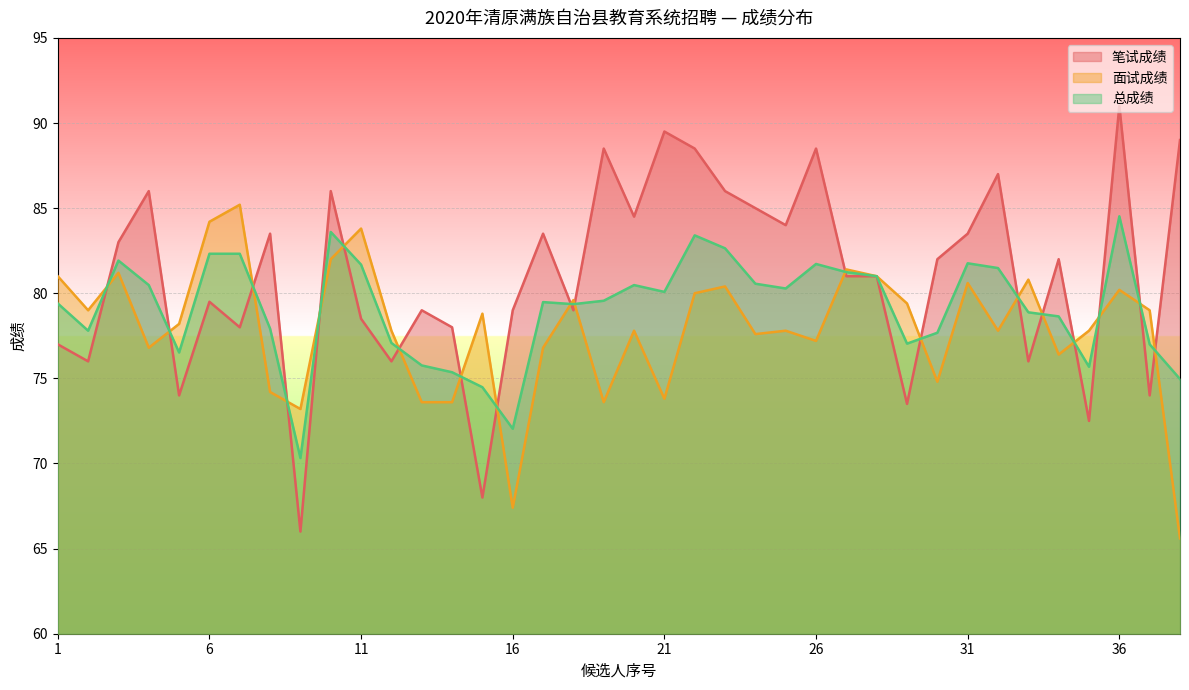

What is the total value across all series at 2?

232.8